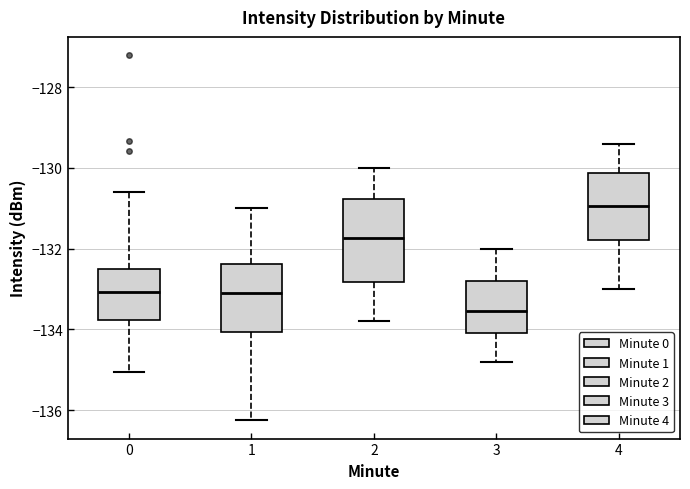

Reading left to right, read every box against the y-axis: the position of its median line, the range the box covers, and the ends of its whiskers. The values are not printed on the chart, so give them approximately, as read against the axis.

0: median -133.0, box -133.8 to -132.6, whiskers -135.0 to -130.6
1: median -133.0, box -134.0 to -132.4, whiskers -136.2 to -131.0
2: median -131.8, box -132.8 to -130.8, whiskers -133.8 to -130.0
3: median -133.6, box -134.0 to -132.8, whiskers -134.8 to -132.0
4: median -131.0, box -131.8 to -130.2, whiskers -133.0 to -129.4